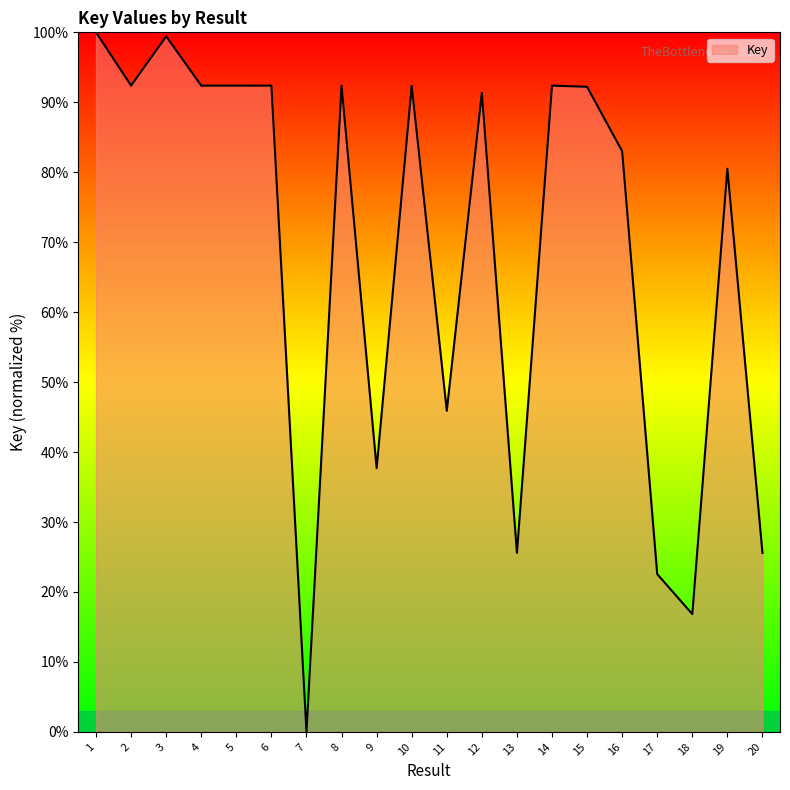

At which category does the chart reach its minimum across all series?

7